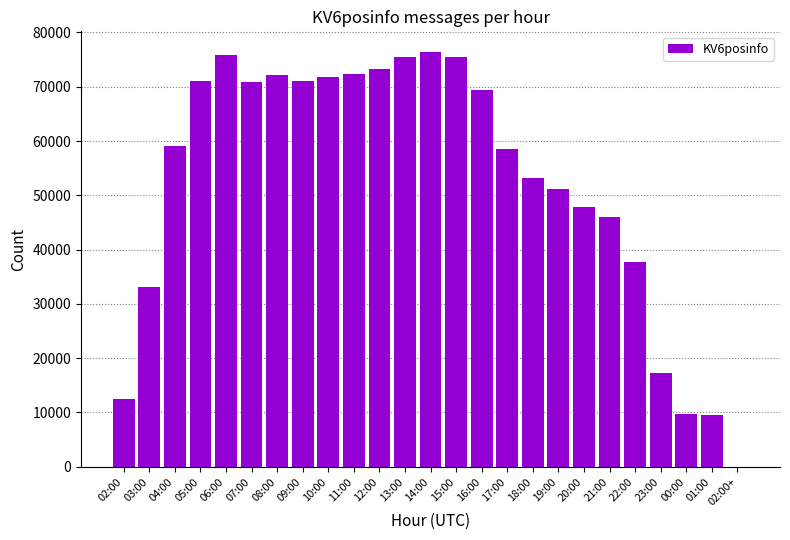

The chart shows a value of 72102 at 08:00. True or false?

True